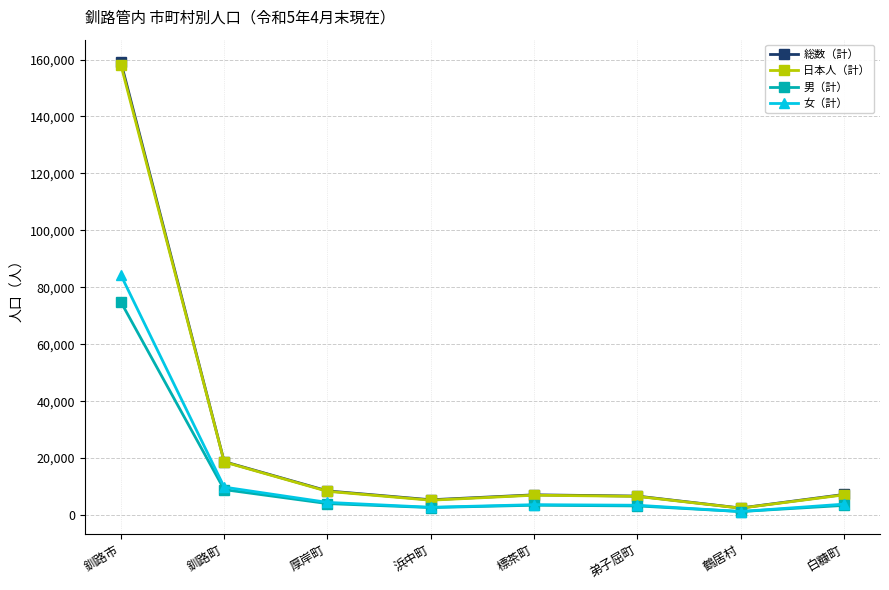

Which series has the widest spread of values?

総数（計）